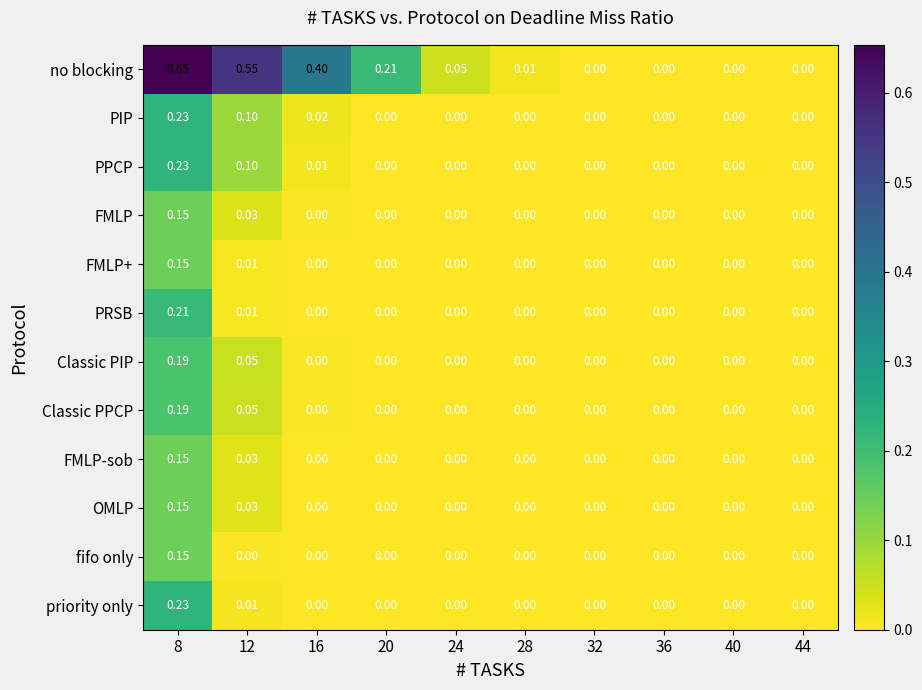

Which series changed the most between 28 and 44?

no blocking